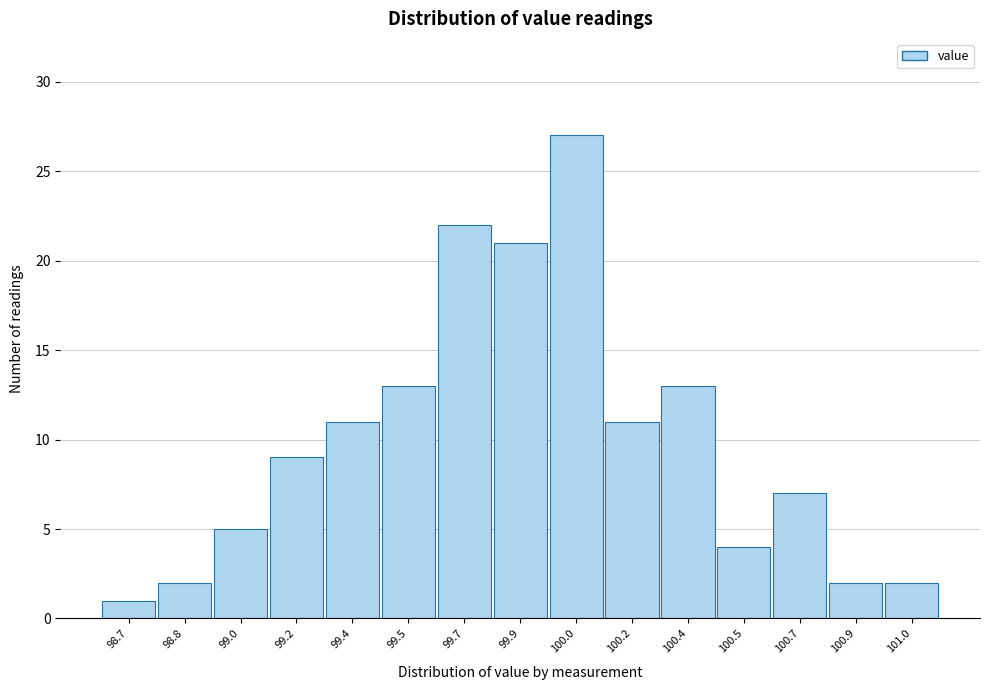

Reading left to right, what are all the values shown in this chart?

98.7=1	98.8=2	99.0=5	99.2=9	99.4=11	99.5=13	99.7=22	99.9=21	100.0=27	100.2=11	100.4=13	100.5=4	100.7=7	100.9=2	101.0=2